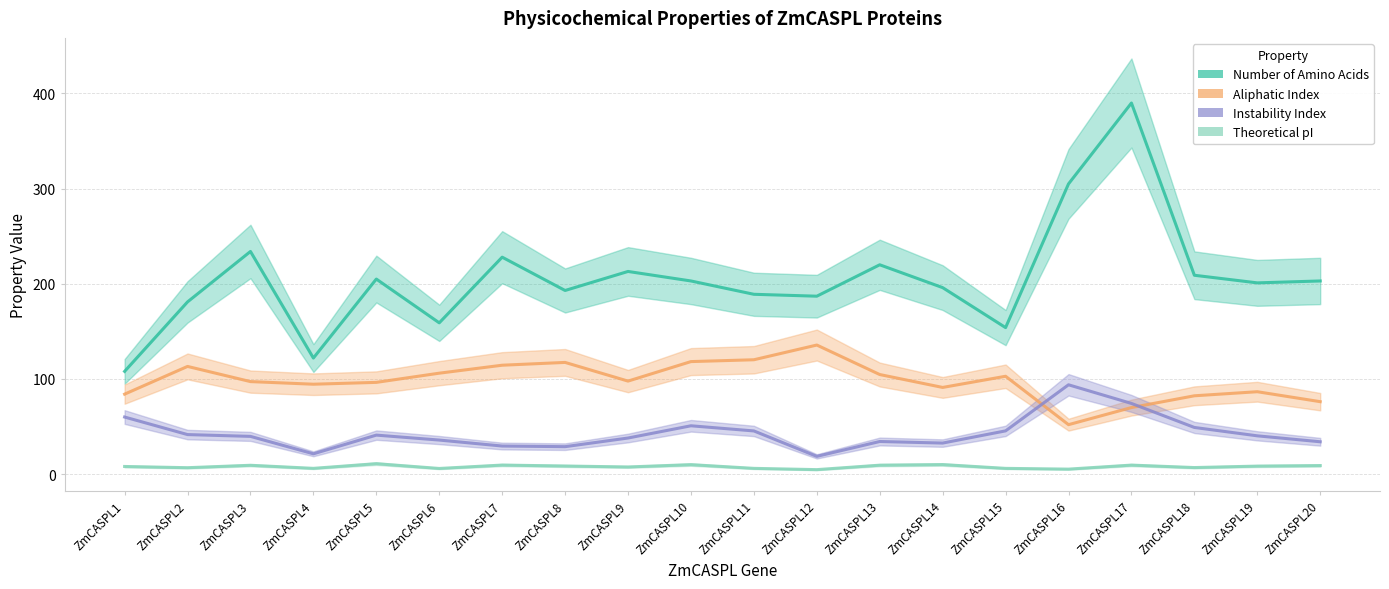

Between ZmCASPL12 and ZmCASPL19, which series saw the biggest shift?

Aliphatic Index